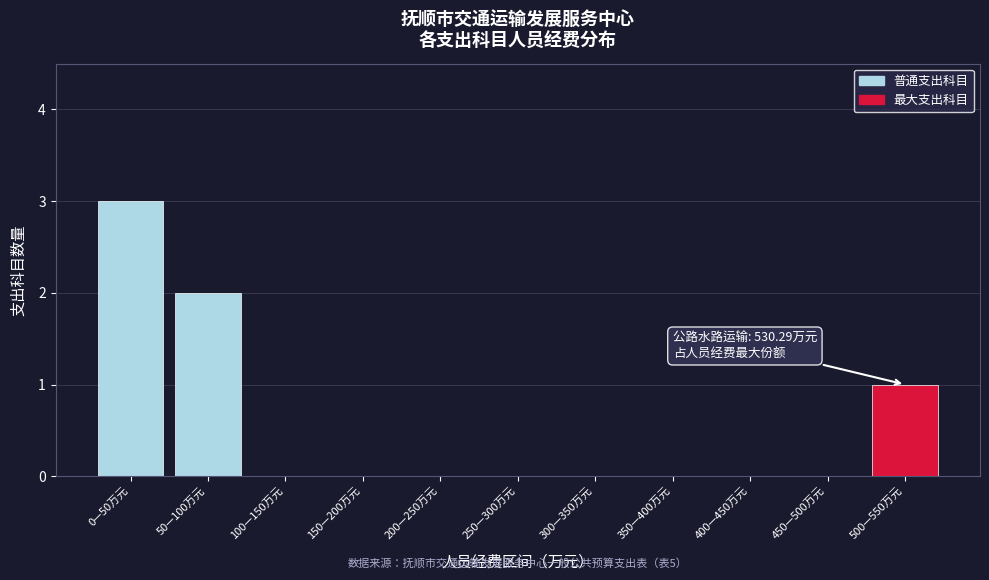

Reading right to left, list all the values displayed in this chart.

500—550万元=1	450—500万元=0	400—450万元=0	350—400万元=0	300—350万元=0	250—300万元=0	200—250万元=0	150—200万元=0	100—150万元=0	50—100万元=2	0—50万元=3